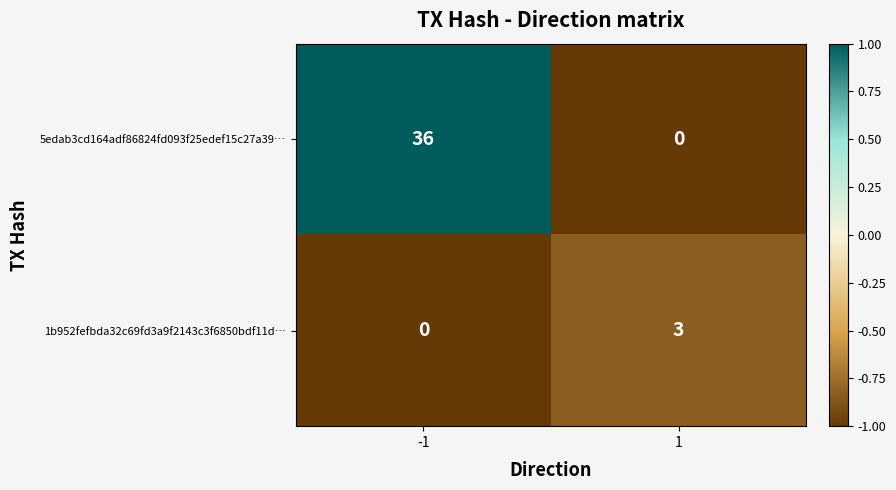

Between -1 and 1, which series saw the biggest shift?

5edab3cd164adf86824fd093f25edef15c27a39…